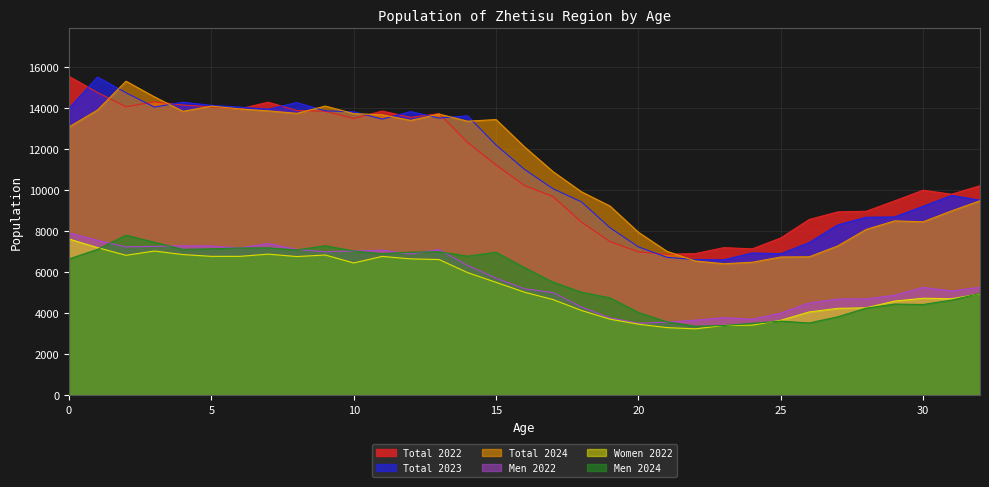

What is the total value across all series at 25?

32652